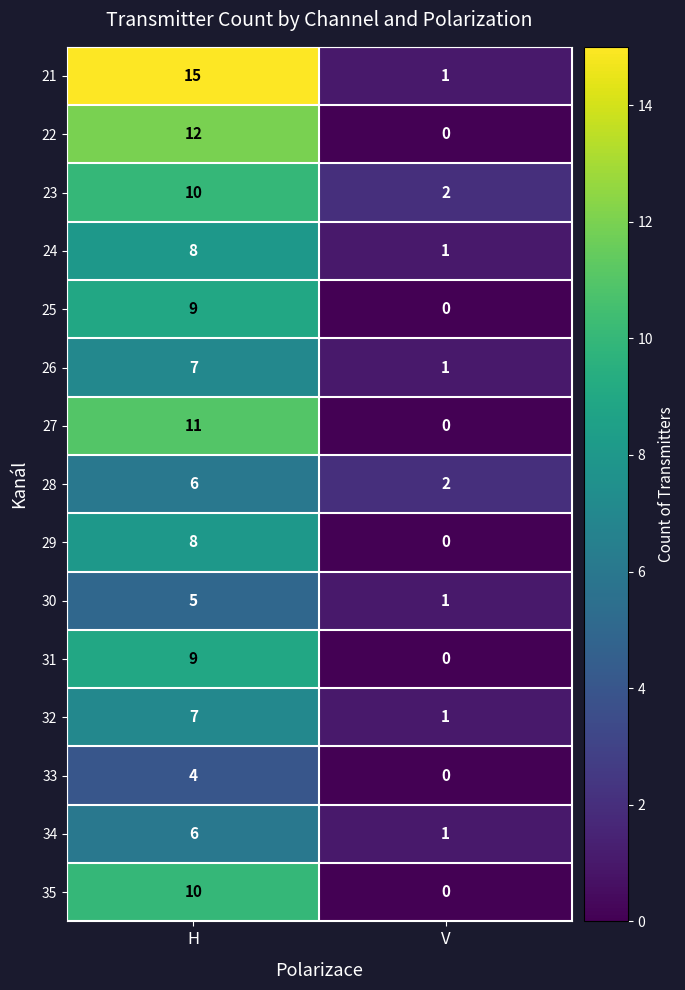

The 24 series shows 3 at H. True or false?

False